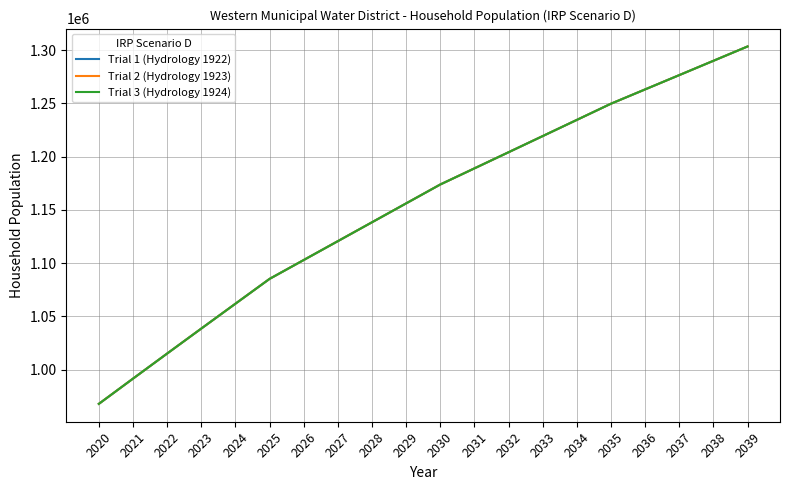

Does the chart have visible grid lines?

Yes